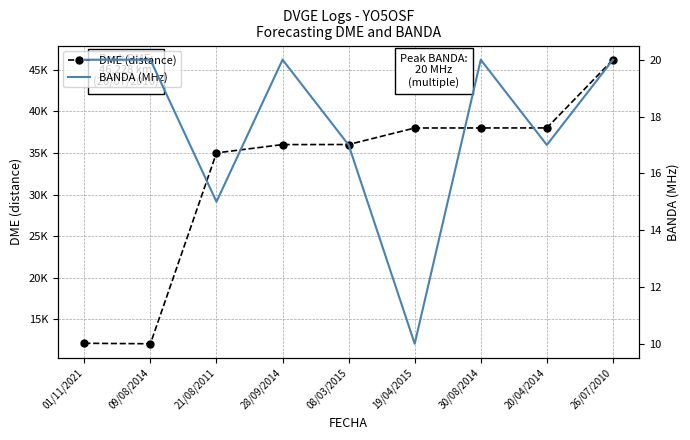

Which category has the highest value in the DME (distance) series?

26/07/2010